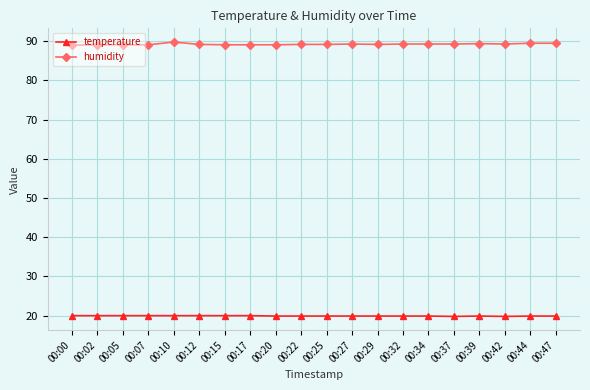

True or false: humidity and temperature intersect in this chart.

False